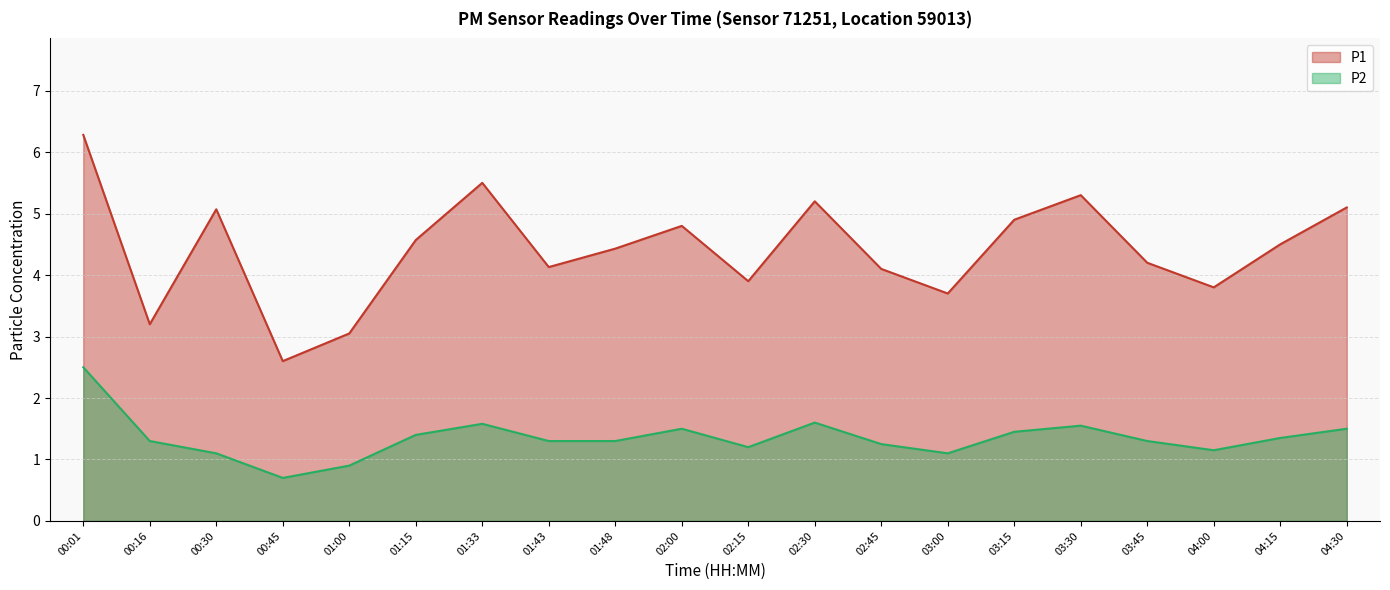

Which series has the largest range (max minus min)?

P1